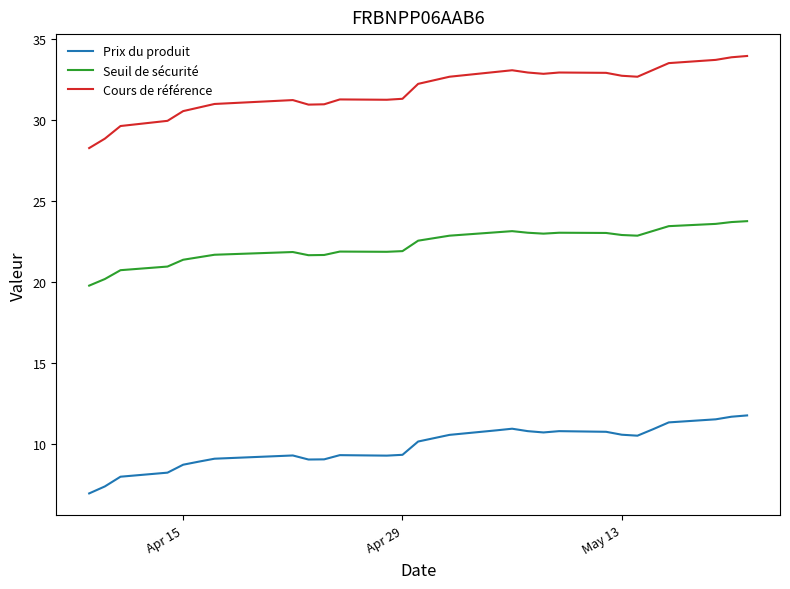

List the series in order of their overall mean, highest first.

Cours de référence, Seuil de sécurité, Prix du produit